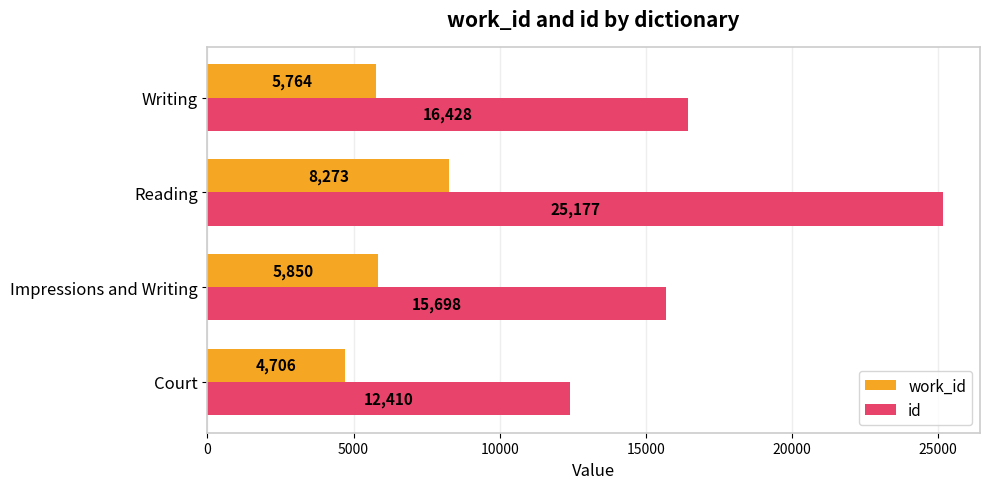

Rank the series by their maximum value, from highest to lowest.

id, work_id